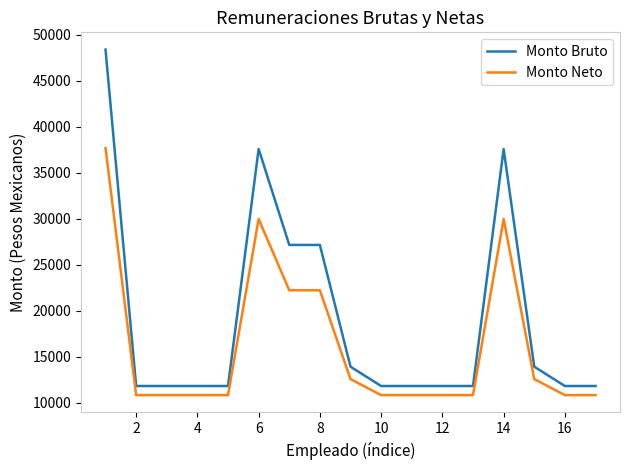

True or false: Monto Bruto and Monto Neto intersect in this chart.

False